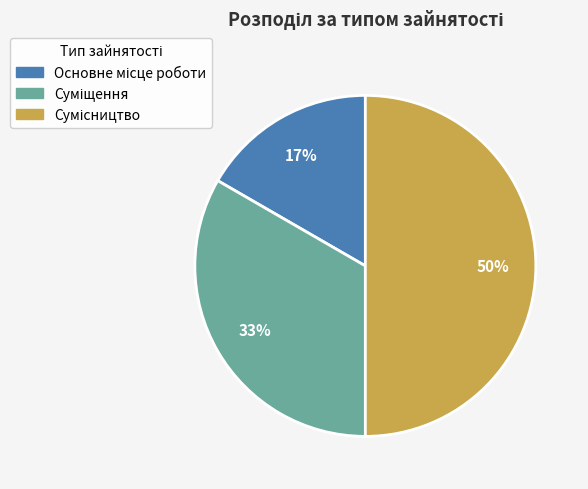

To the nearest percent, what is the average slice percentage?

33%